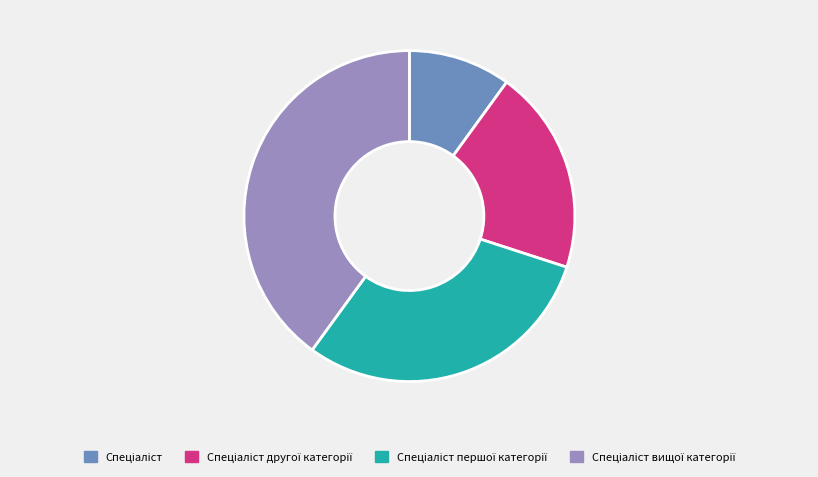

Is there any slice that represents more than half of the pie?

No